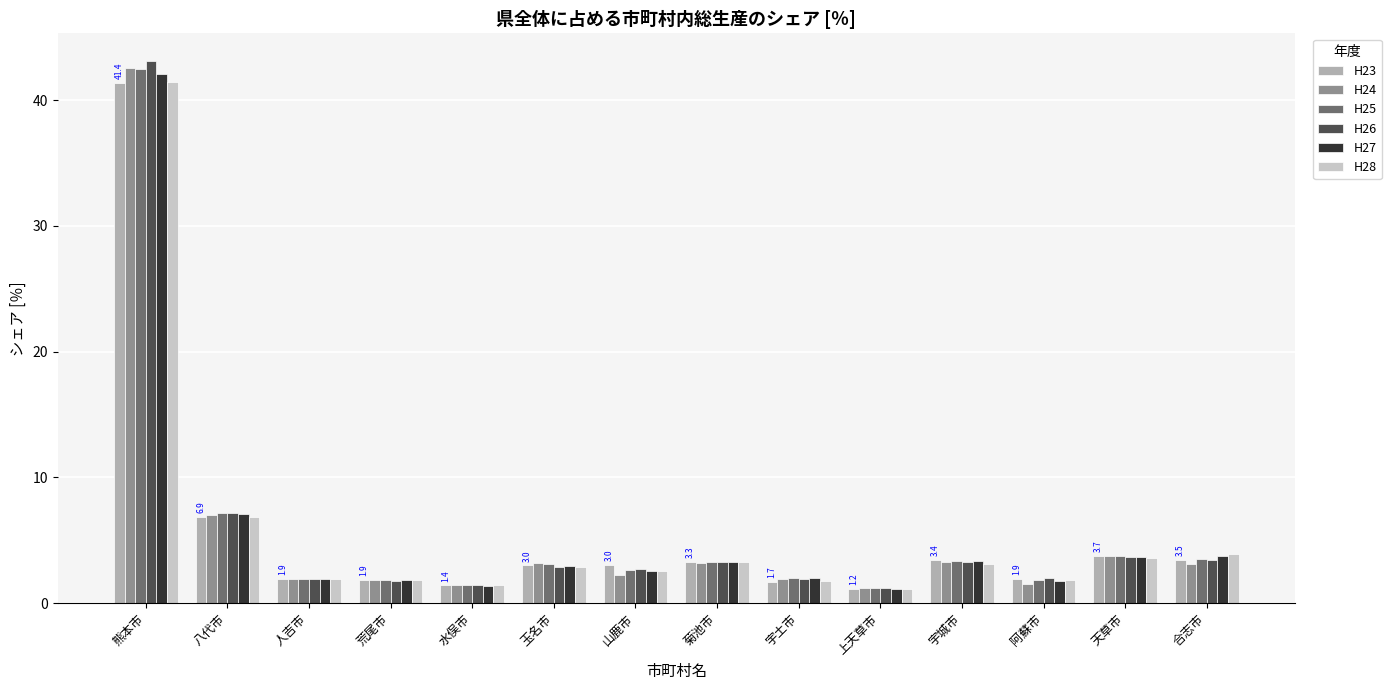

Which label corresponds to the largest value in the chart?

熊本市